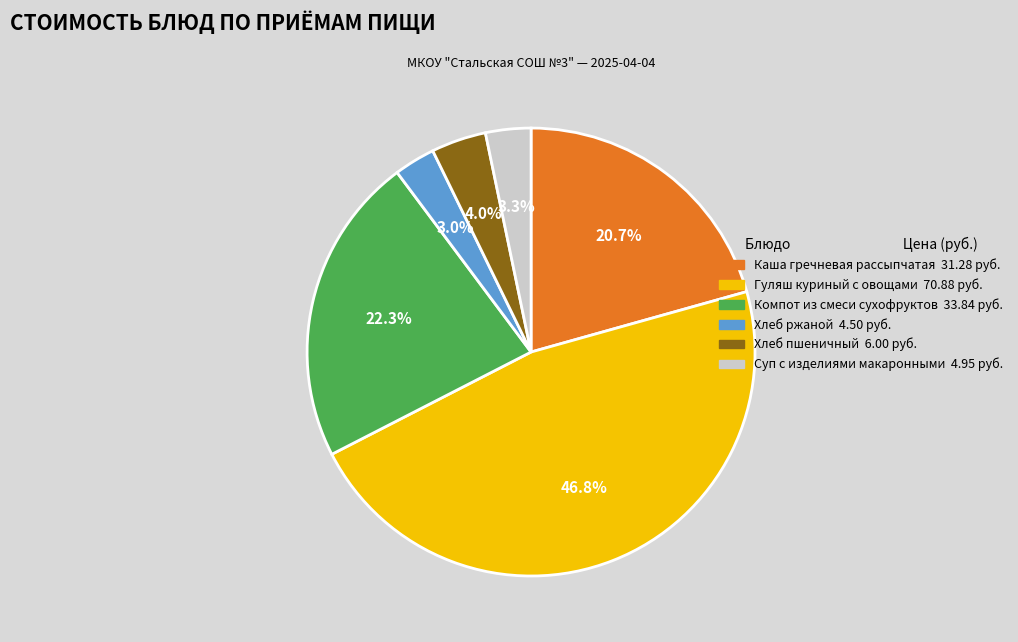

Which has a higher value, Гуляш куриный с овощами 70.88 руб. or Каша гречневая рассыпчатая 31.28 руб.?

Гуляш куриный с овощами 70.88 руб.